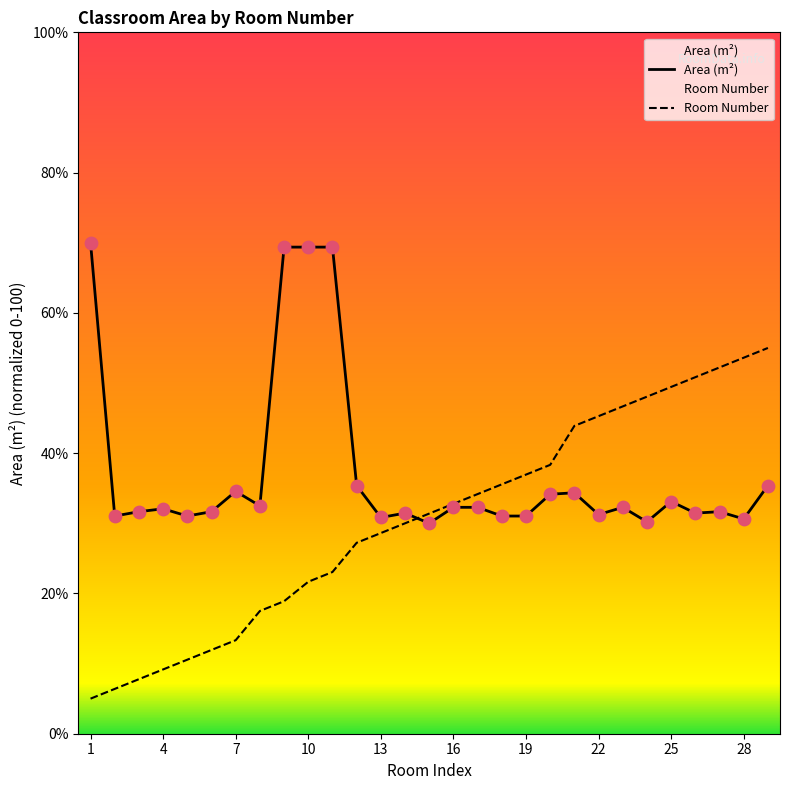

At how many categories does at least one series exceed 65?

4